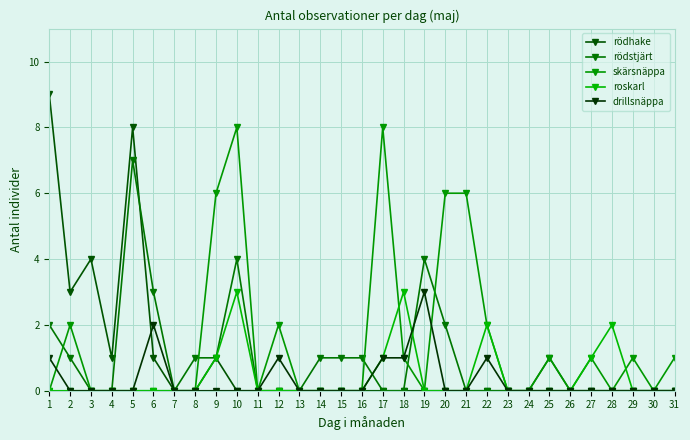

Reading left to right, what are all the values shown in this chart?

rödhake: 9	3	4	1	8	1	0	0	1	0	0	0	0	0	0	0	0	0	0	0	0	0	0	0	0	0	0	0	0	0	0
rödstjärt: 2	1	0	0	7	3	0	1	1	4	0	0	0	1	1	1	0	0	4	2	0	0	0	0	1	0	0	0	0	0	0
skärsnäppa: 0	2	0	0	0	0	0	0	6	8	0	2	0	0	0	0	8	1	0	6	6	2	0	0	1	0	1	0	1	0	1
roskarl: 0	0	0	0	0	0	0	0	1	3	0	0	0	0	0	0	1	3	0	0	0	2	0	0	0	0	1	2	0	0	0
drillsnäppa: 1	0	0	0	0	2	0	0	0	0	0	1	0	0	0	0	1	1	3	0	0	1	0	0	0	0	0	0	0	0	0